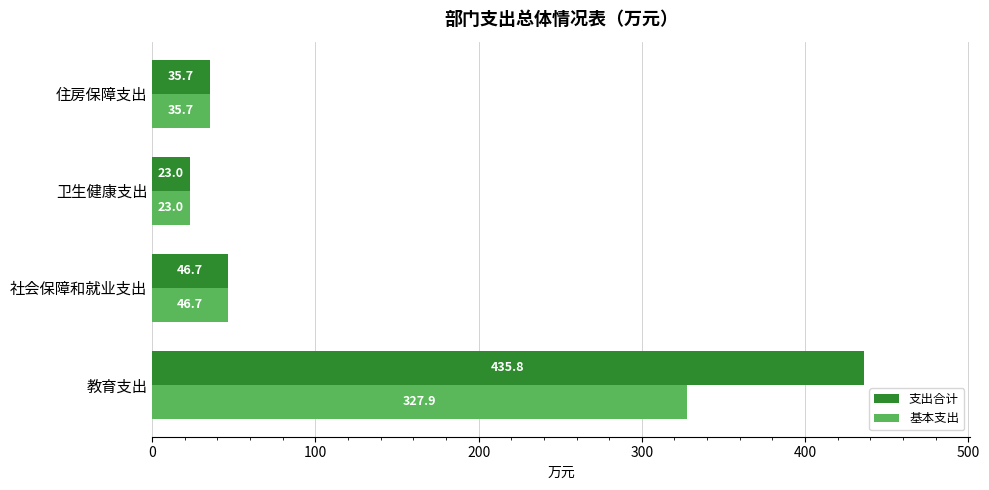

Rank the categories by 基本支出 value from highest to lowest.

教育支出, 社会保障和就业支出, 住房保障支出, 卫生健康支出